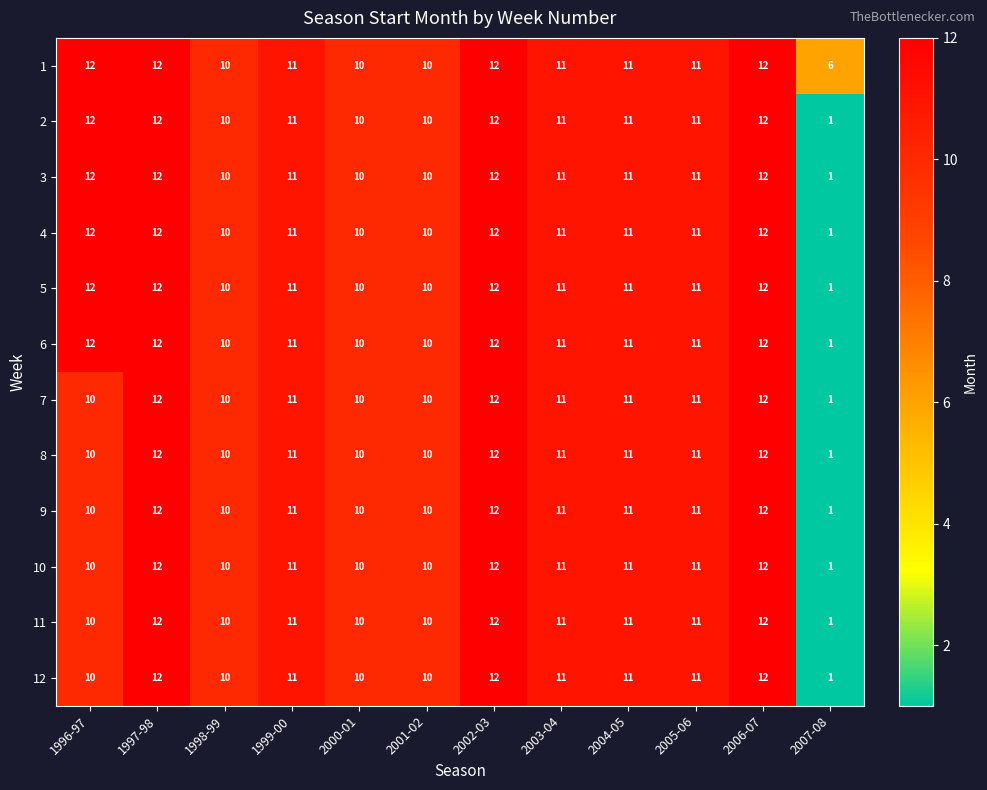

What is the difference between the 8 values at 2007-08 and 1999-00?

10